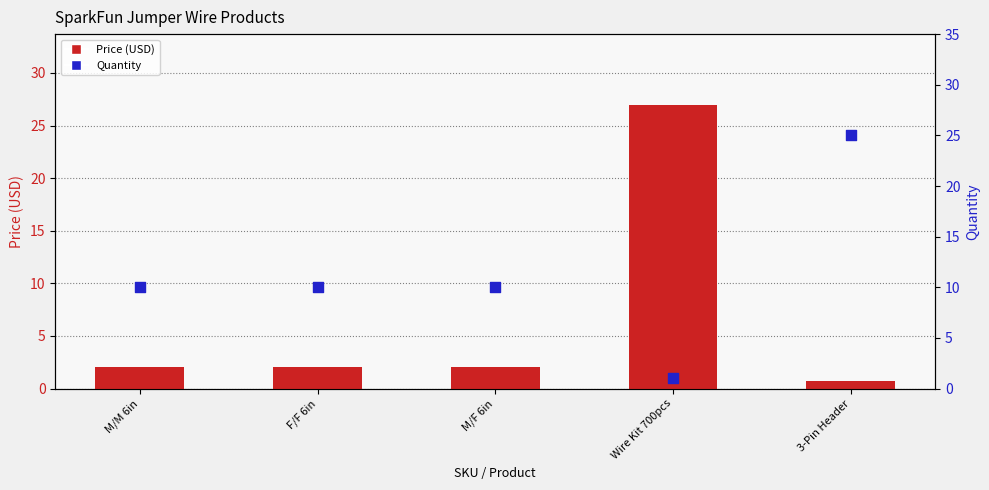

Is the value of Quantity at 3-Pin Header greater than the value of Price (USD) at F/F 6in?

Yes